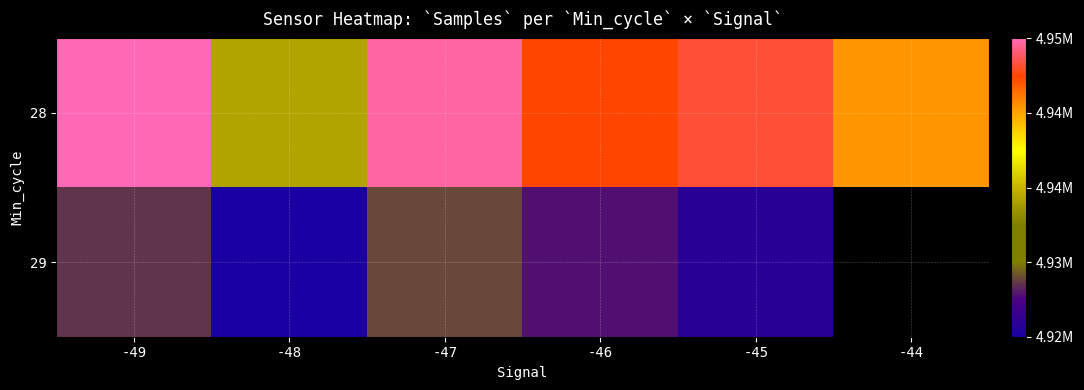

Which category has the highest value in the 29 series?

-47